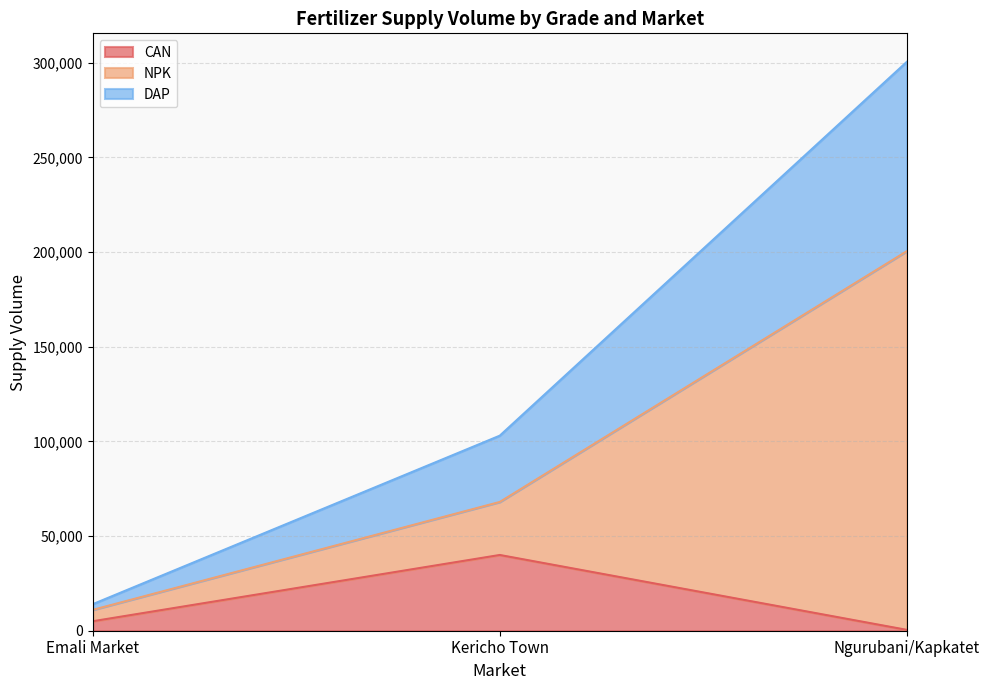

At which category is the sum across all series the highest?

Ngurubani/Kapkatet